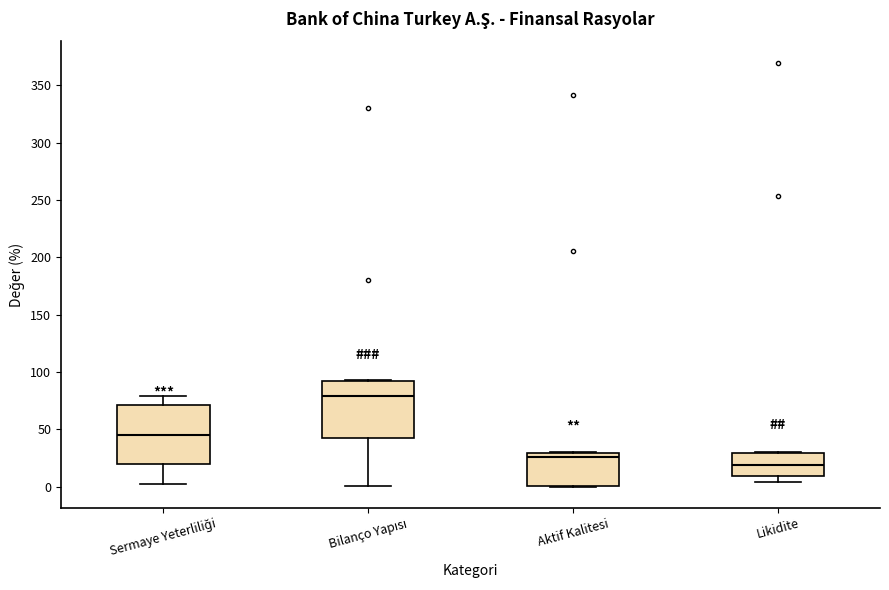

Reading left to right, transcribe this box plot: for each box, give where its median line is, the range the box spans, and where its two whiskers end, as read against the y-axis. The values are not printed on the chart, so give them approximately, as read against the axis.

Sermaye Yeterliliği: median 45, box 20 to 70, whiskers 0 to 80
Bilanço Yapısı: median 80, box 40 to 90, whiskers 0 to 95
Aktif Kalitesi: median 25, box 0 to 30, whiskers 0 to 30
Likidite: median 20, box 10 to 30, whiskers 5 to 30